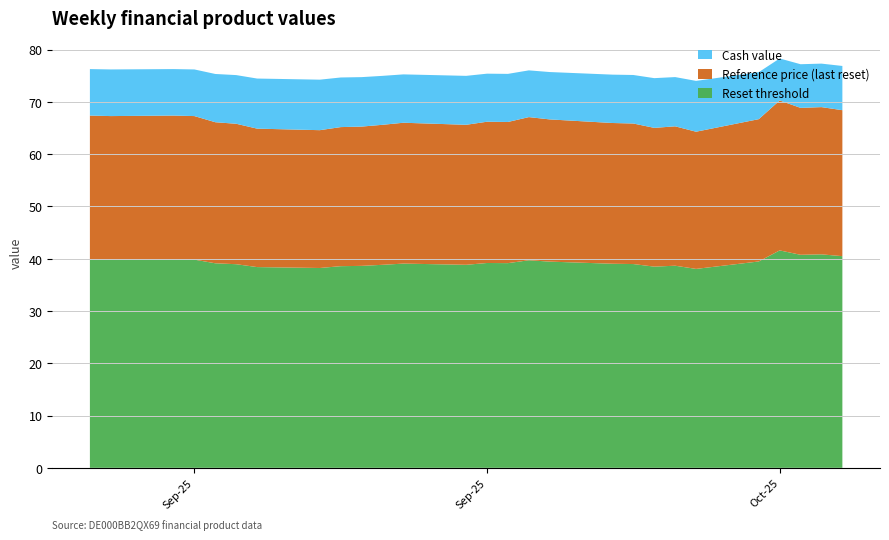

Reading left to right, transcribe all the data shown in this chart.

Reset threshold: 2025-10-17=40.5	2025-10-16=40.8	2025-10-15=40.7	2025-10-14=41.6	2025-10-13=39.5	2025-10-10=38.0	2025-10-09=38.7	2025-10-08=38.5	2025-10-07=39.0	2025-10-06=39.0	2025-10-03=39.4	2025-10-02=39.7	2025-10-01=39.1	2025-09-30=39.2	2025-09-29=38.8	2025-09-26=39.1	2025-09-25=38.8	2025-09-24=38.6	2025-09-23=38.6	2025-09-22=38.2	2025-09-19=38.4	2025-09-18=38.9	2025-09-17=39.1	2025-09-16=39.8	2025-09-15=39.9	2025-09-12=39.8	2025-09-11=39.9
Reference price (last reset): 2025-10-17=27.9	2025-10-16=28.2	2025-10-15=28.1	2025-10-14=28.7	2025-10-13=27.2	2025-10-10=26.2	2025-10-09=26.7	2025-10-08=26.5	2025-10-07=26.9	2025-10-06=26.9	2025-10-03=27.2	2025-10-02=27.4	2025-10-01=27.0	2025-09-30=27.0	2025-09-29=26.8	2025-09-26=26.9	2025-09-25=26.8	2025-09-24=26.6	2025-09-23=26.6	2025-09-22=26.4	2025-09-19=26.5	2025-09-18=26.9	2025-09-17=27.0	2025-09-16=27.5	2025-09-15=27.5	2025-09-12=27.5	2025-09-11=27.5
Cash value: 2025-10-17=8.5	2025-10-16=8.3	2025-10-15=8.3	2025-10-14=8.0	2025-10-13=9.0	2025-10-10=9.7	2025-10-09=9.4	2025-10-08=9.5	2025-10-07=9.3	2025-10-06=9.2	2025-10-03=9.1	2025-10-02=8.9	2025-10-01=9.2	2025-09-30=9.2	2025-09-29=9.4	2025-09-26=9.2	2025-09-25=9.4	2025-09-24=9.5	2025-09-23=9.5	2025-09-22=9.7	2025-09-19=9.6	2025-09-18=9.3	2025-09-17=9.2	2025-09-16=8.9	2025-09-15=8.9	2025-09-12=8.9	2025-09-11=8.9